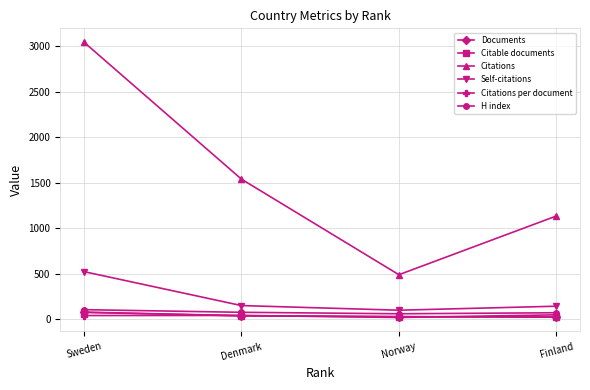

What is the smallest value displayed?

18.1